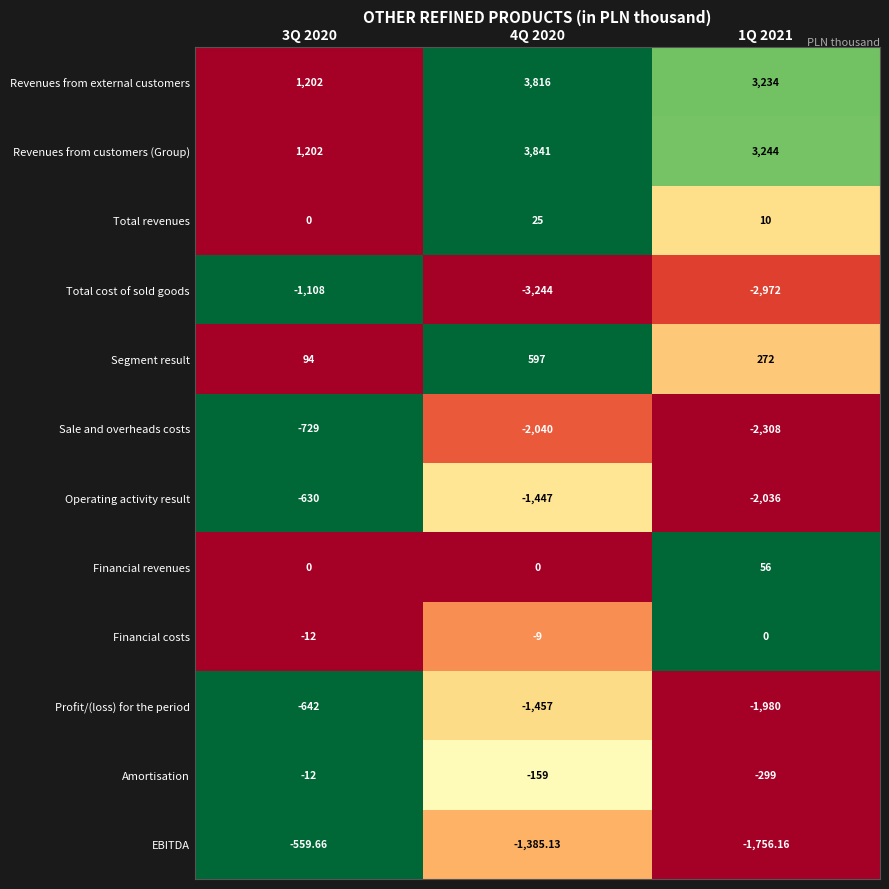

Which series has the largest total across all categories?

Revenues from customers (Group)